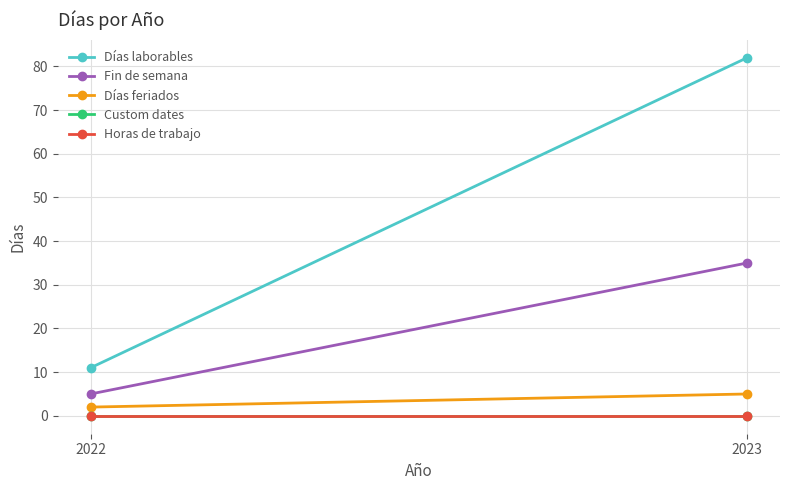

What is the average value of the Días feriados series?

4